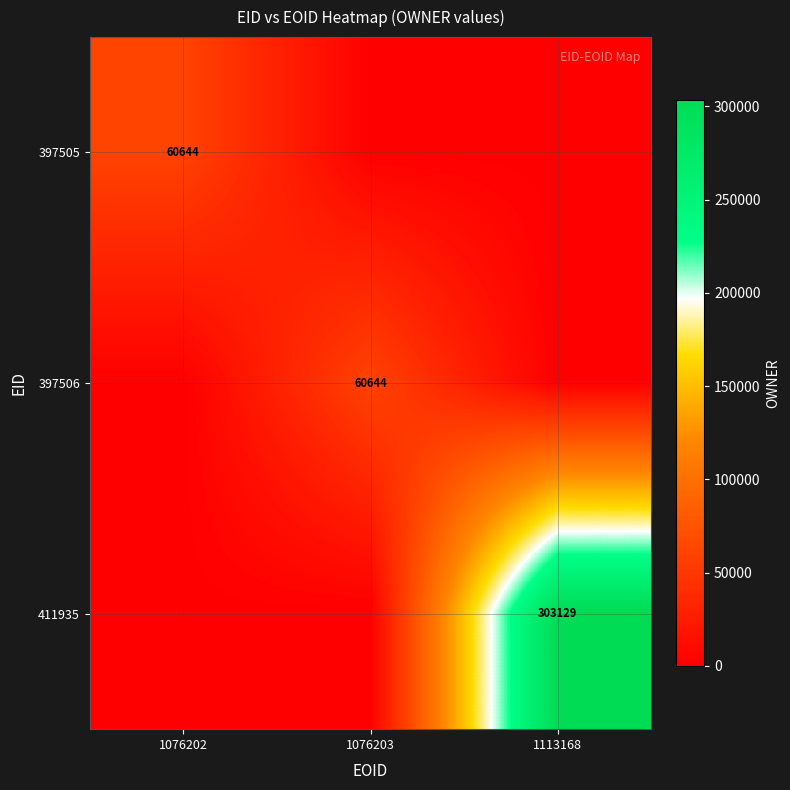

True or false: 397506 has a value of 100908 at 1076203.

False